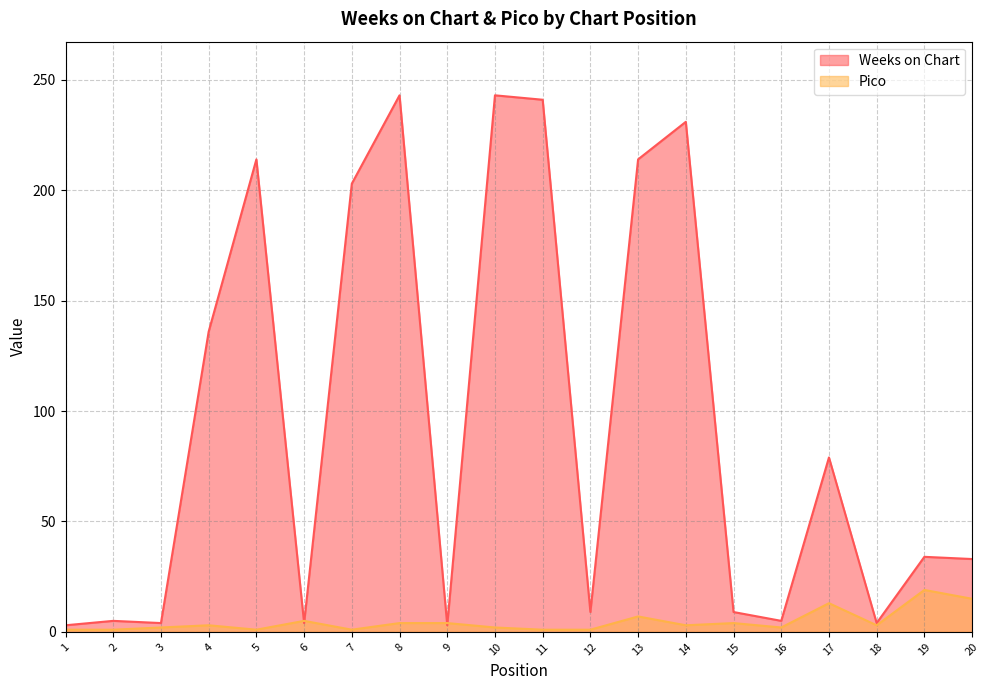

What is the average value of the Pico series?

5